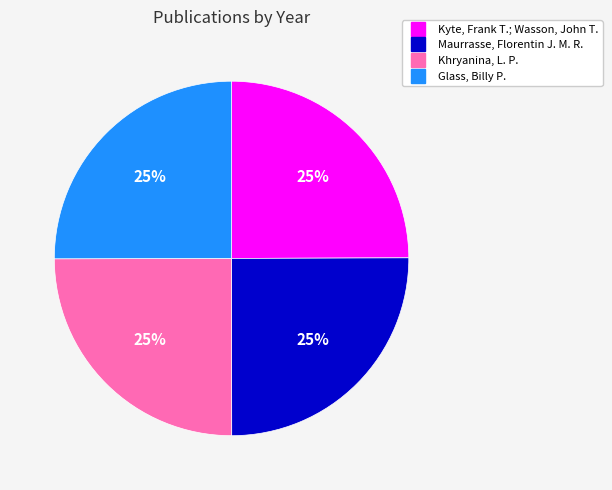

To the nearest percent, what is the combined percentage of Kyte, Frank T.; Wasson, John T. and Khryanina, L. P.?

50%